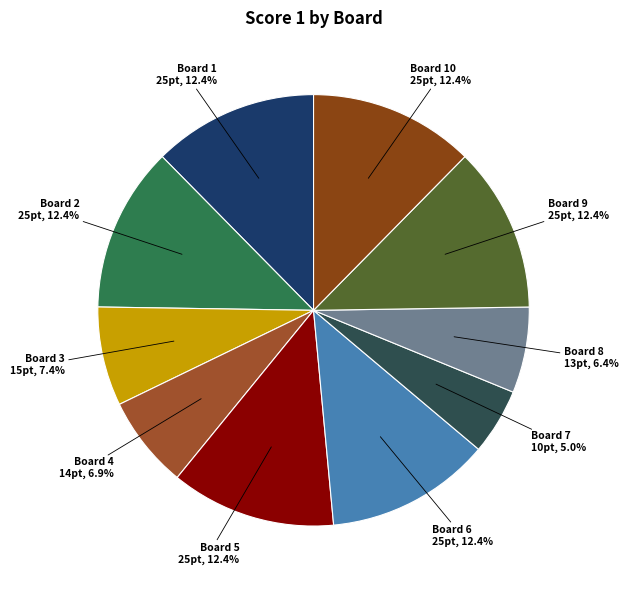

What percentage do Board 10 and Board 8 together represent?

18.8%